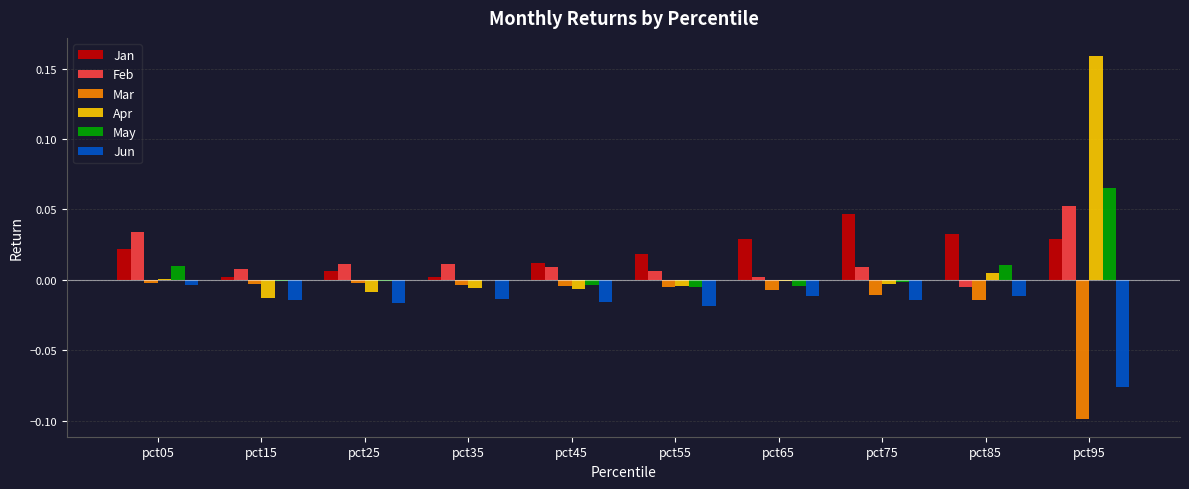

The value of Jan at pct75 is 0.1. True or false?

False